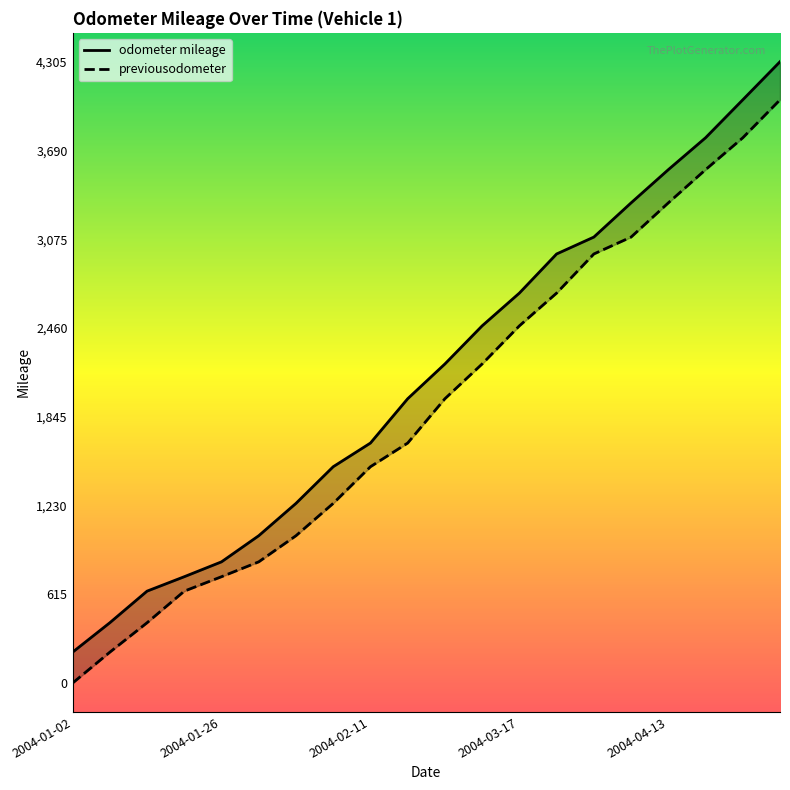

Which series has the largest total across all categories?

odometer mileage